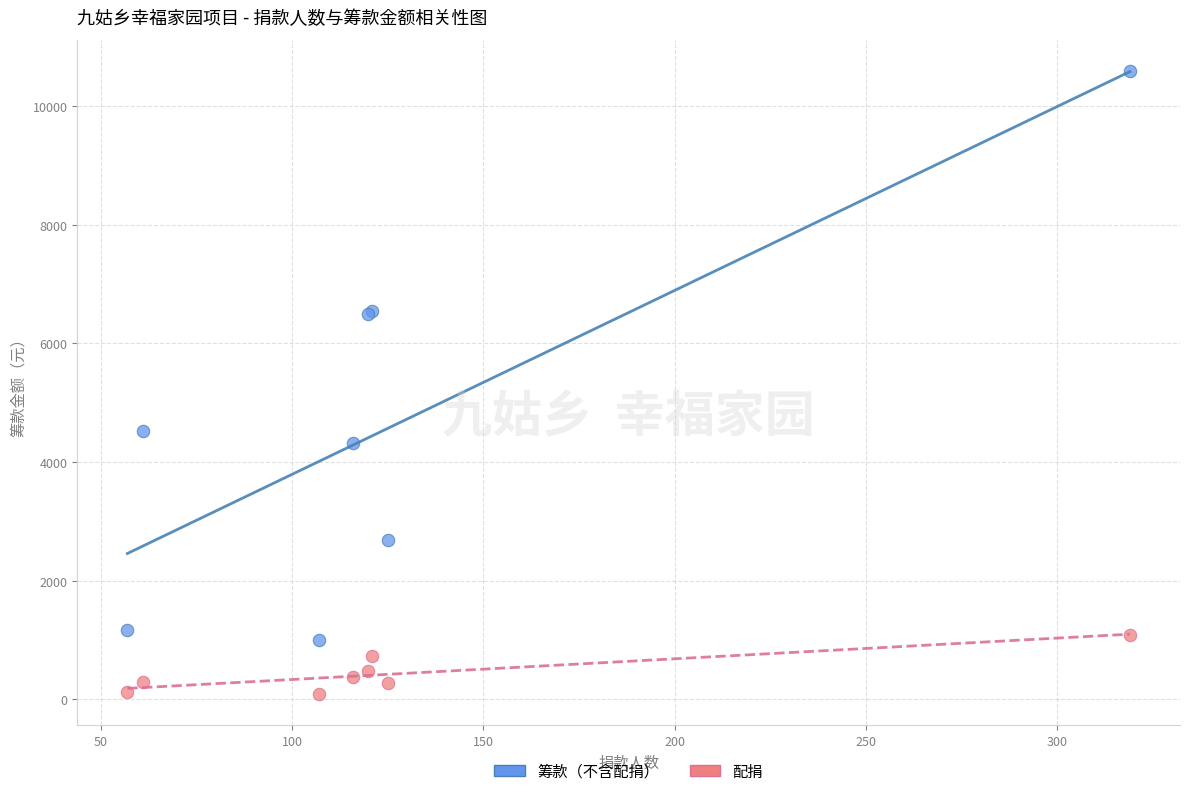

Which series reaches the minimum Y coordinate?

配捐